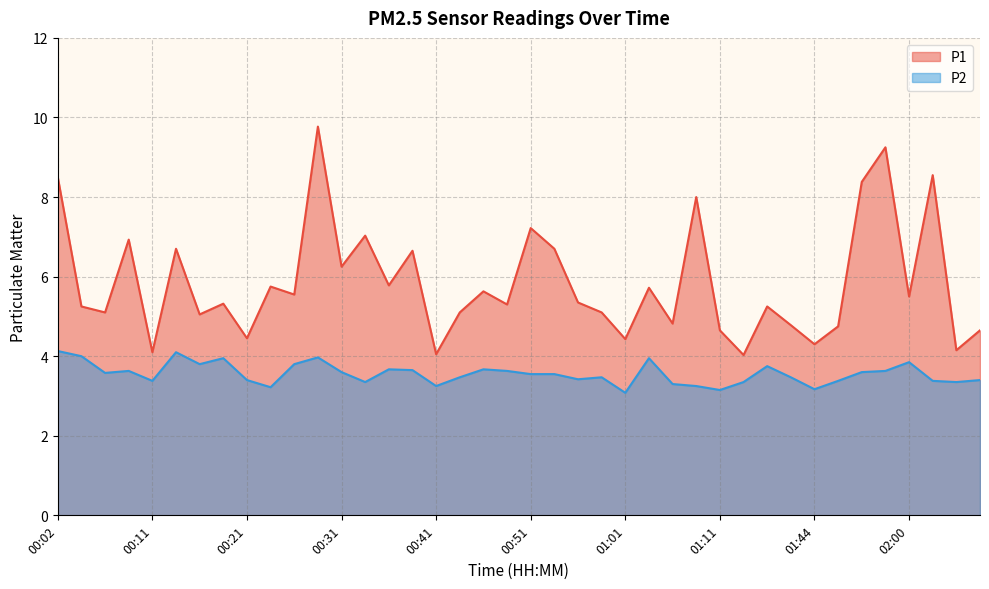

What is the difference between the maximum and minimum values in the P1 series?

5.7